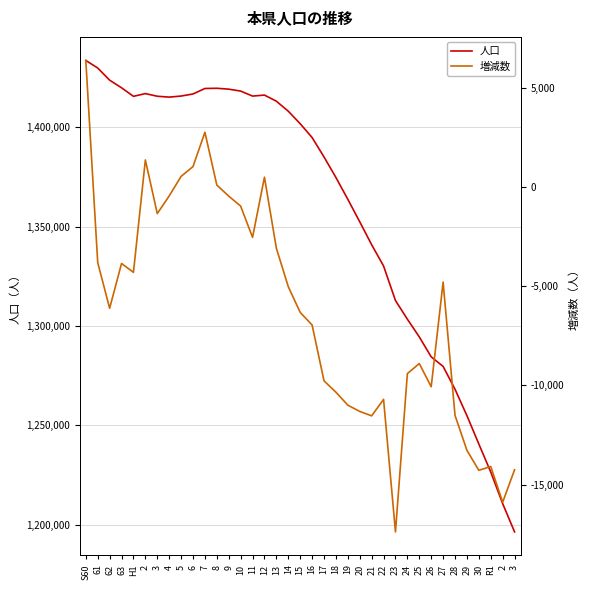

True or false: 増減数 has a value of -6029 at 63.

False